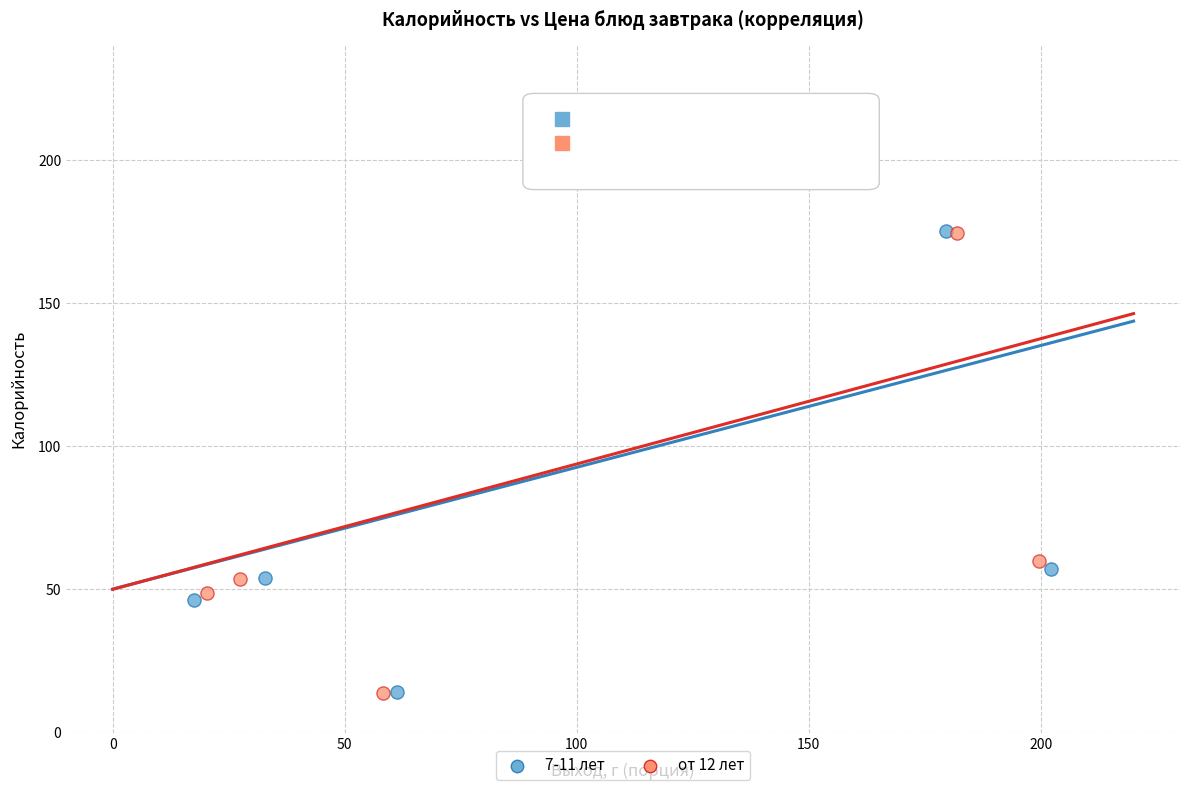

Which series has the largest Y range (max minus min)?

от 12 лет